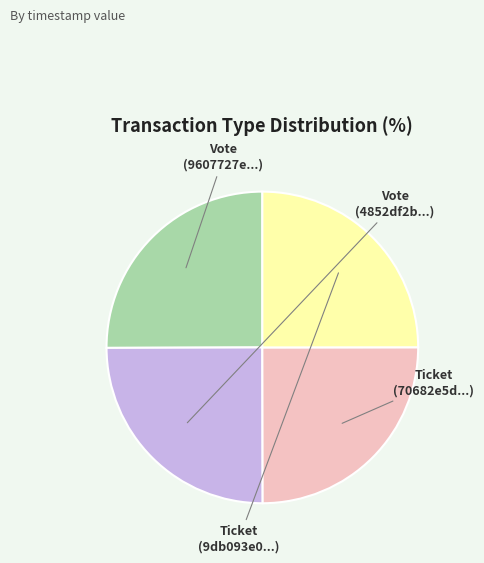

Does any single category account for the majority?

No